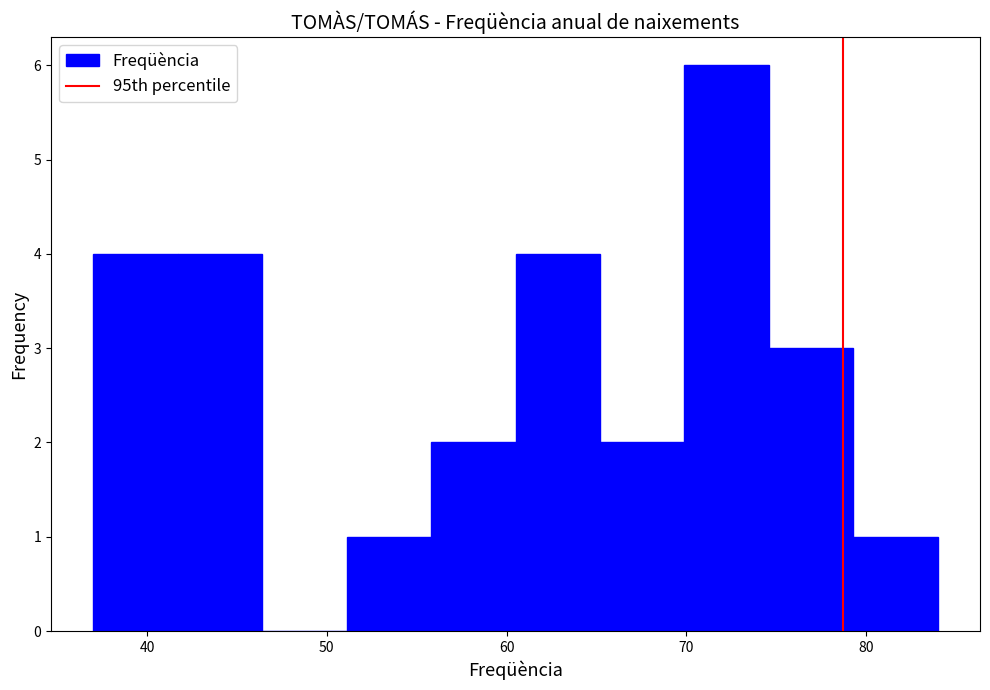

How tall is the bar that spans 65.2 to 69.9 on the x-axis? Neither the bar edges nor the heights are printed on the chart, so give them approximately, as read against the axes.

2